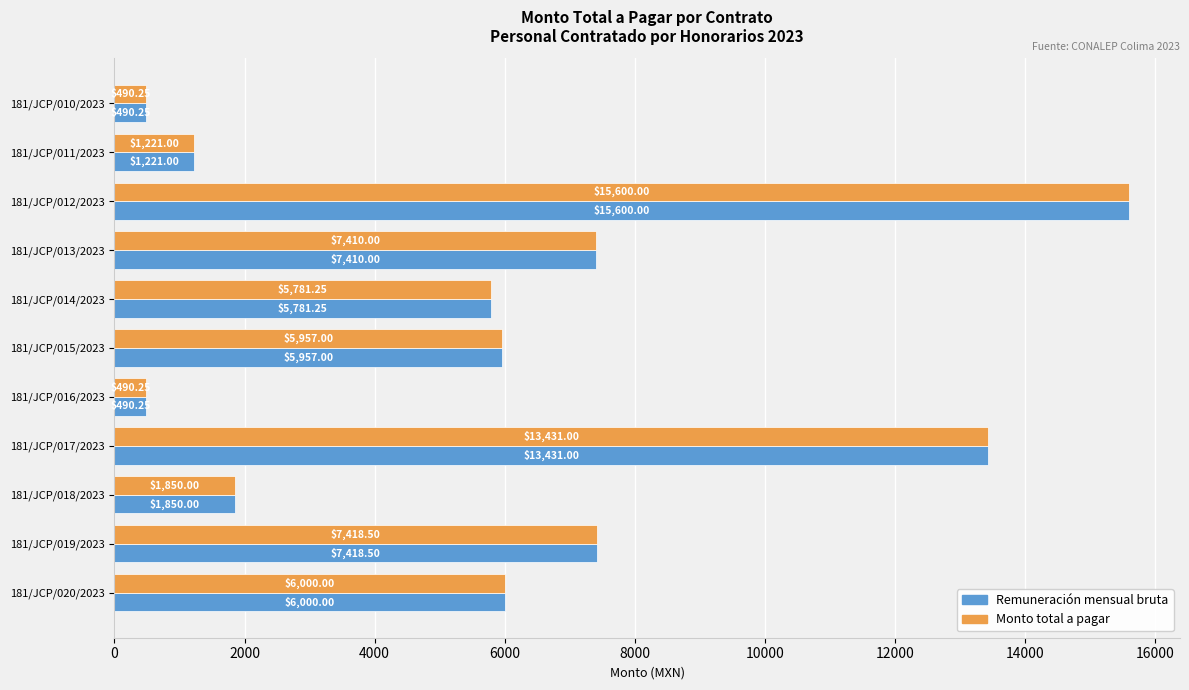

How many data points does each series have?

11